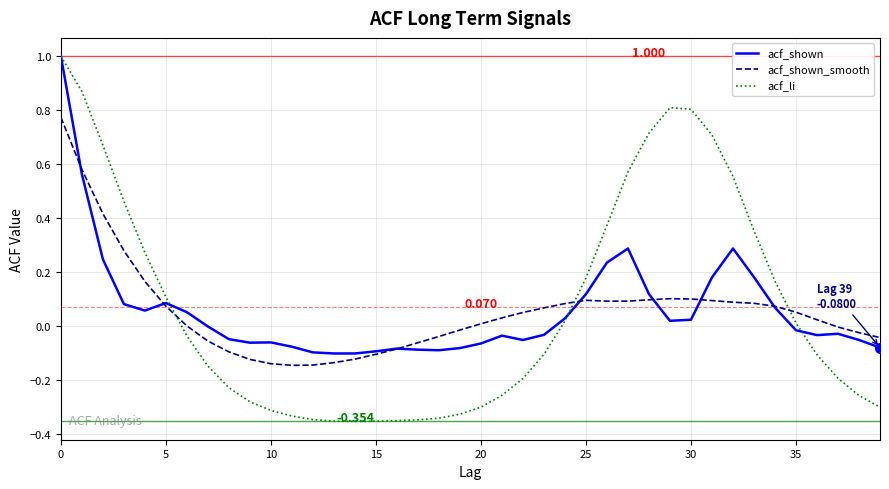

Which series has the widest spread of values?

acf_li